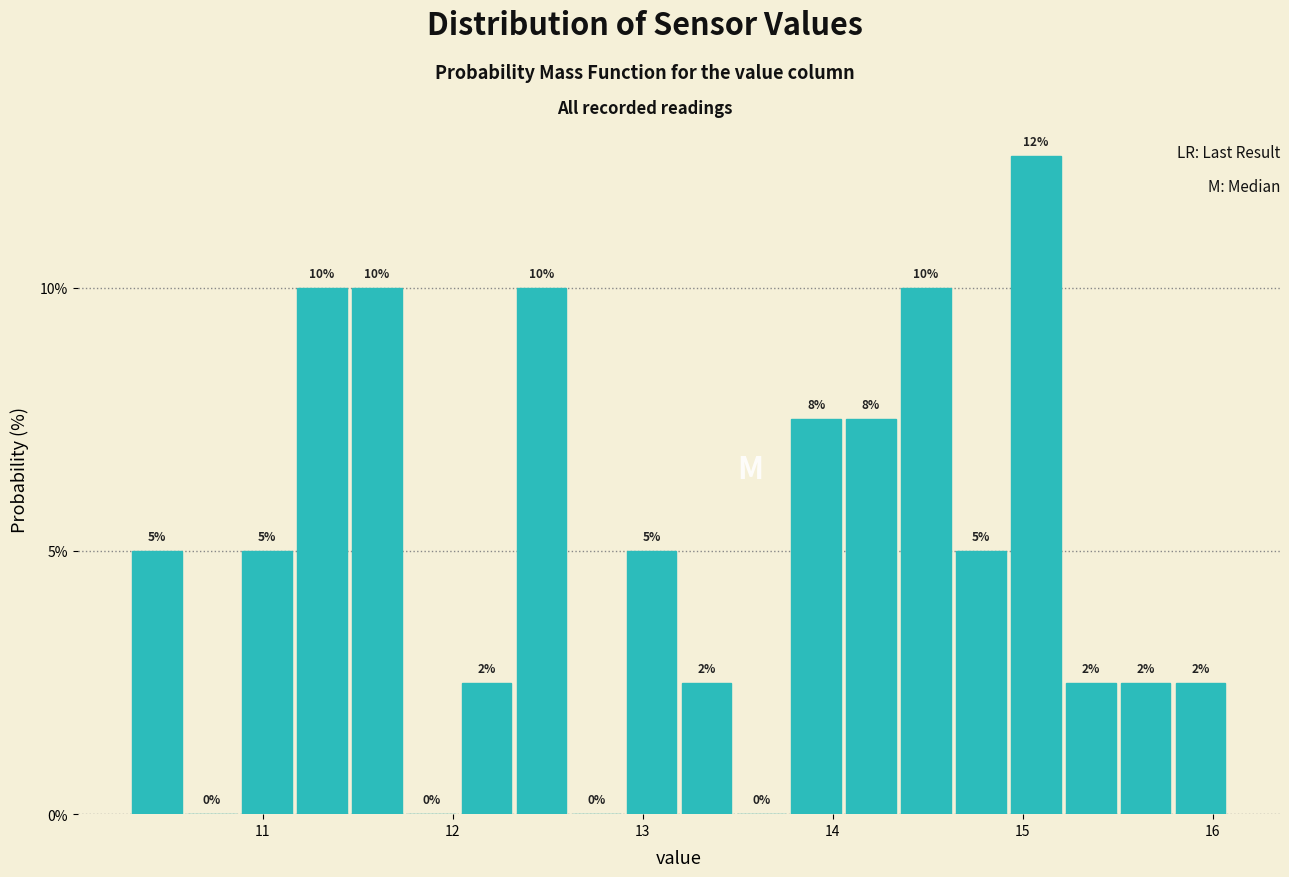

Around what value on the x-axis is the tallest bar? Give the approximate position of its centre, as read against the axis.

15.1